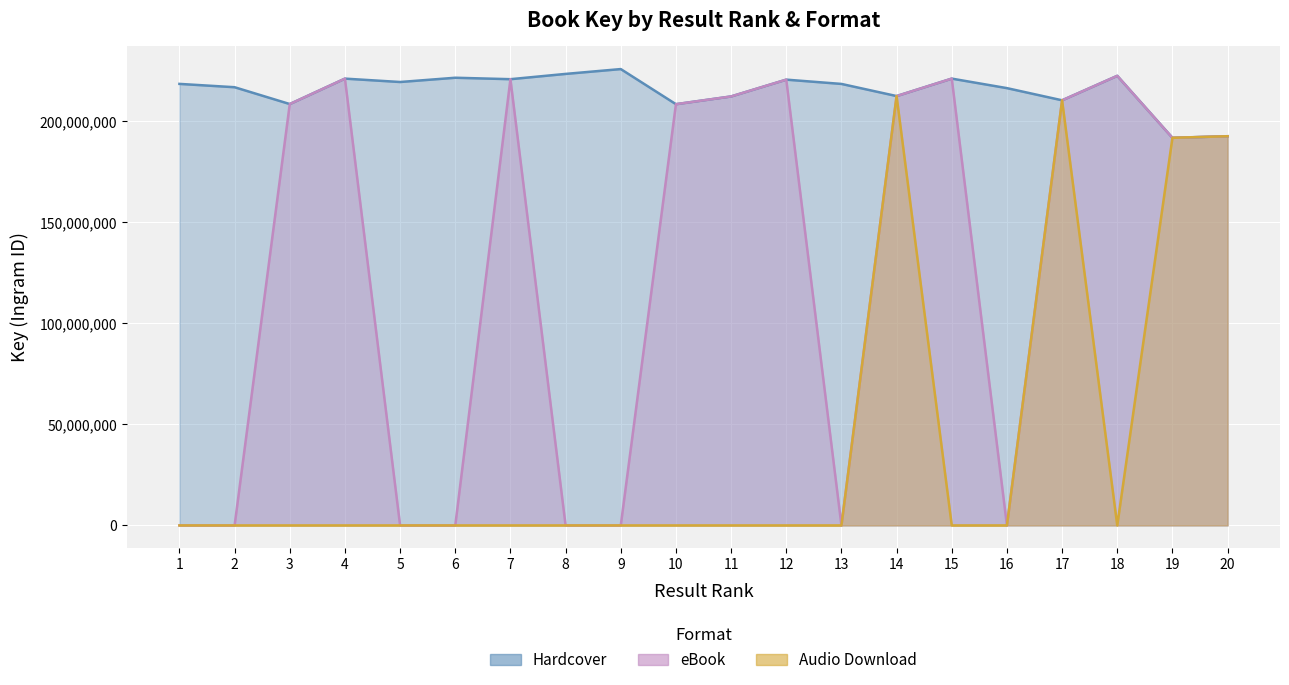

What are all the series names shown in the legend?

Hardcover, eBook, Audio Download